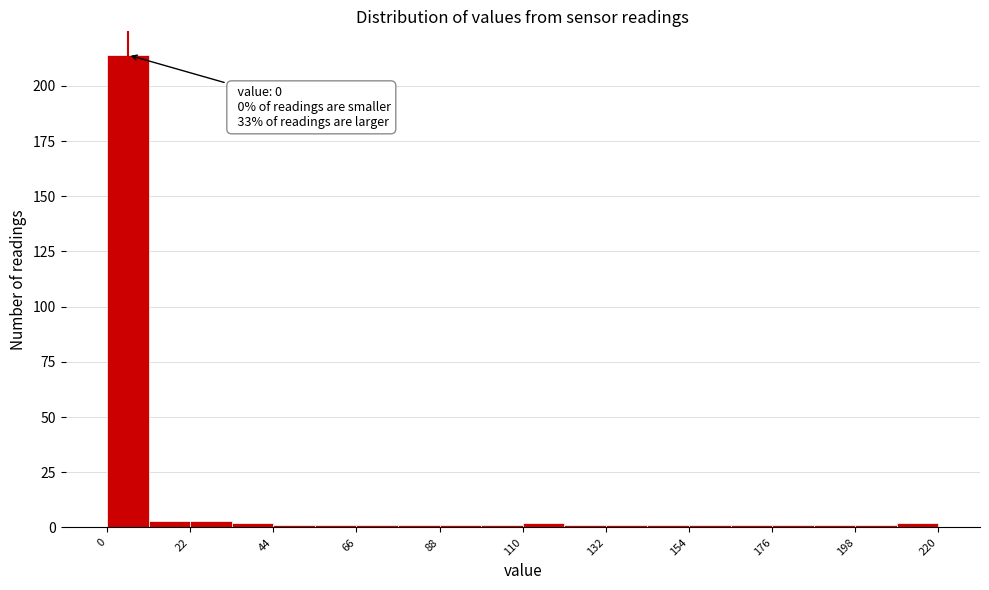

Read against the x-axis, roughly where is the centre of the tallest bar?

5